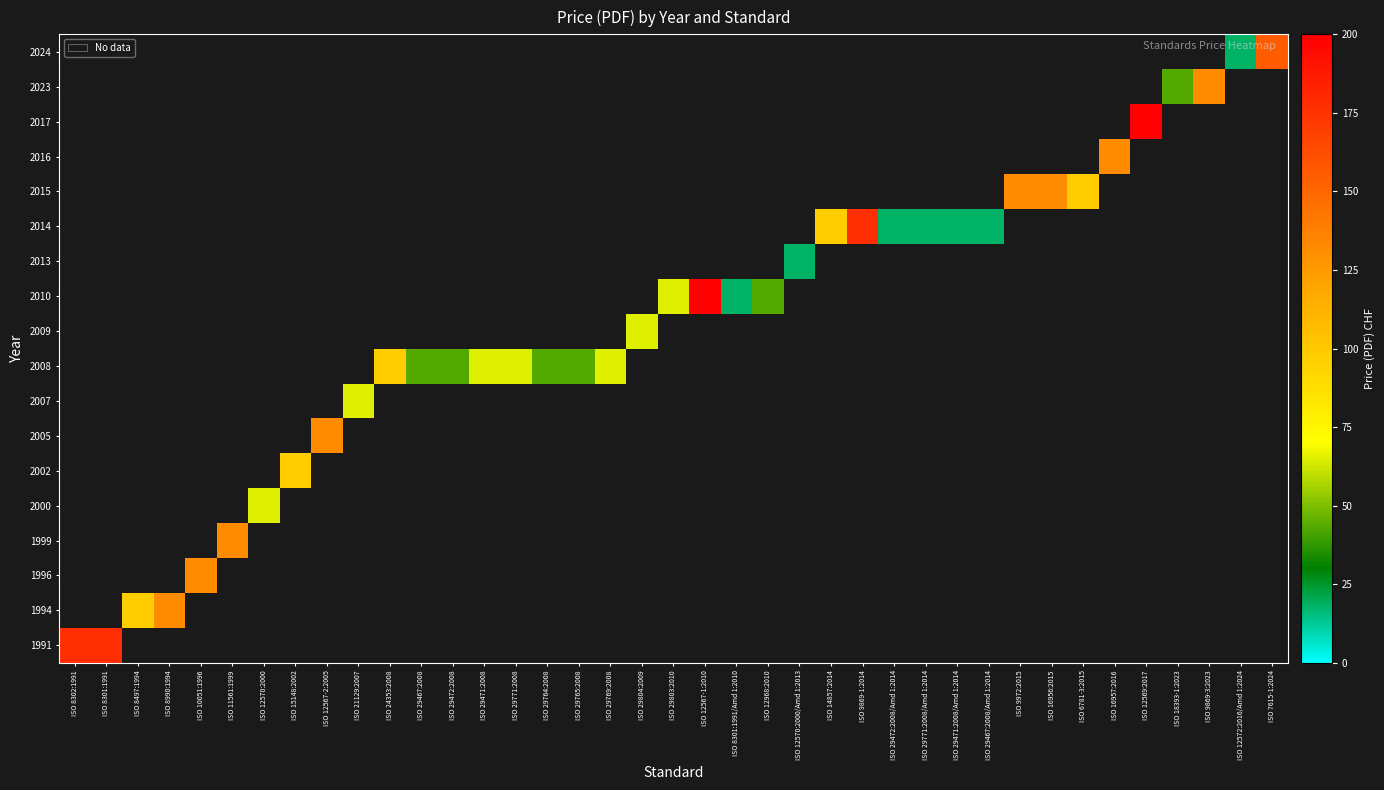

What is the greatest value displayed?

199